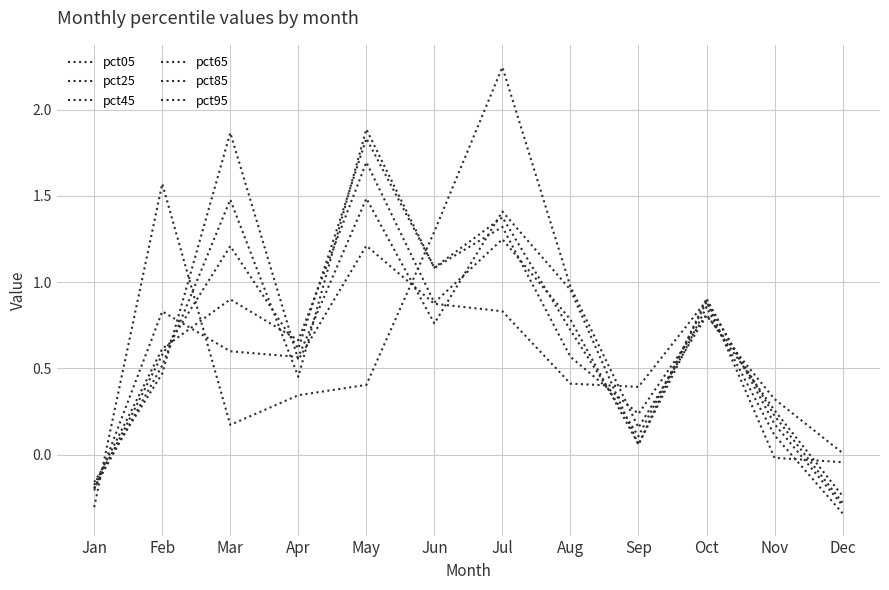

Does the chart have visible grid lines?

Yes